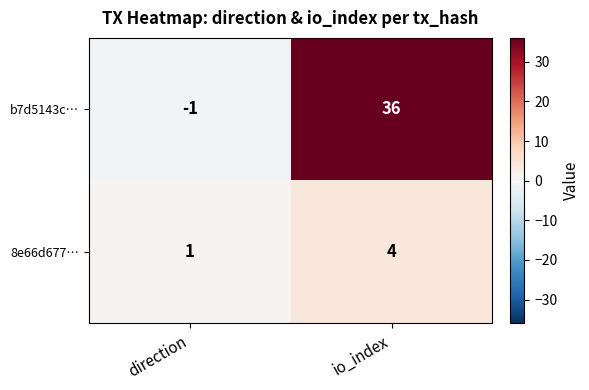

What is the sum of the b7d5143c… values at io_index and direction?

35